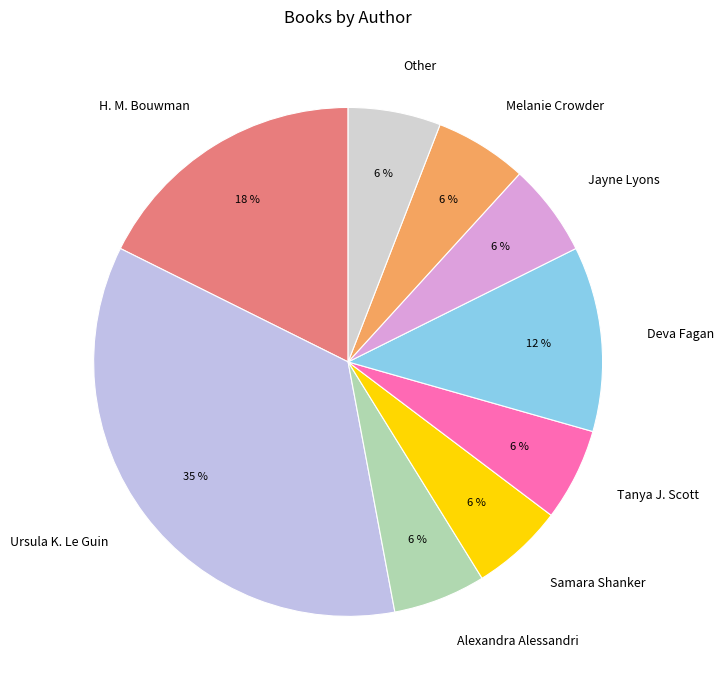

Is there a majority slice in this chart?

No